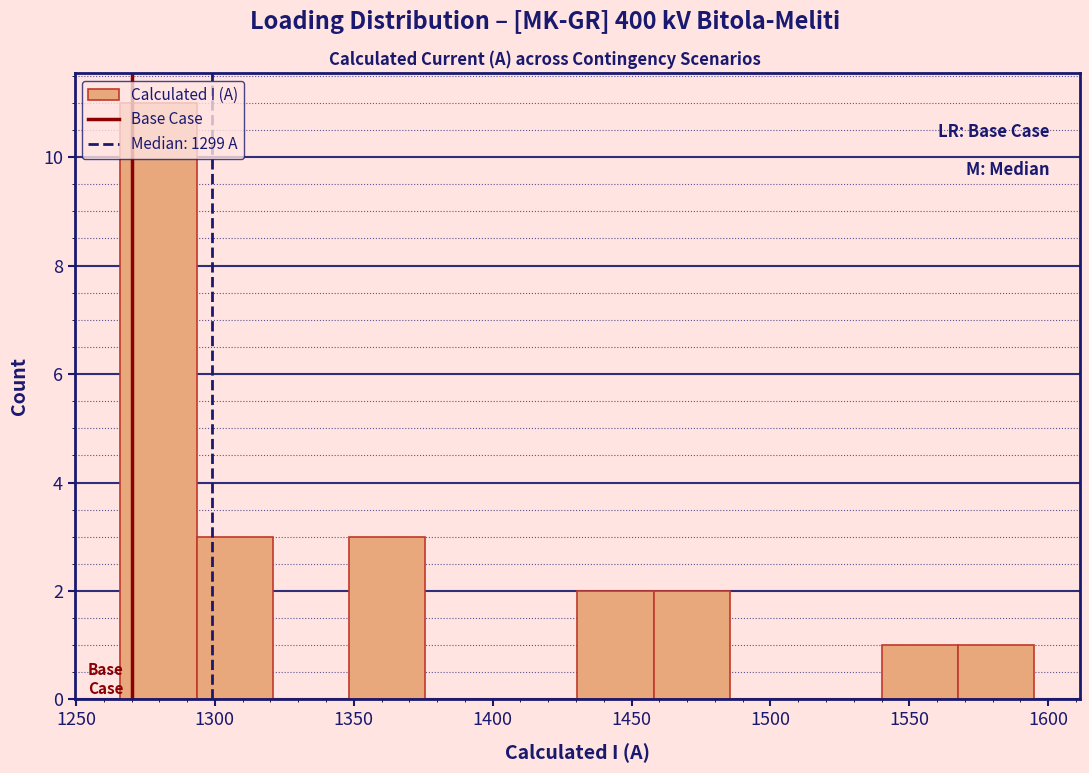

Reading left to right, transcribe this chart: for each bar, give the range it covers on the x-axis and its height. Neither the bar edges nor the heights are printed on the chart, so give them approximately, as read against the axes.

1265 to 1295: 11
1295 to 1320: 3
1320 to 1350: 0
1350 to 1375: 3
1375 to 1405: 0
1405 to 1430: 0
1430 to 1460: 2
1460 to 1485: 2
1485 to 1515: 0
1515 to 1540: 0
1540 to 1570: 1
1570 to 1595: 1